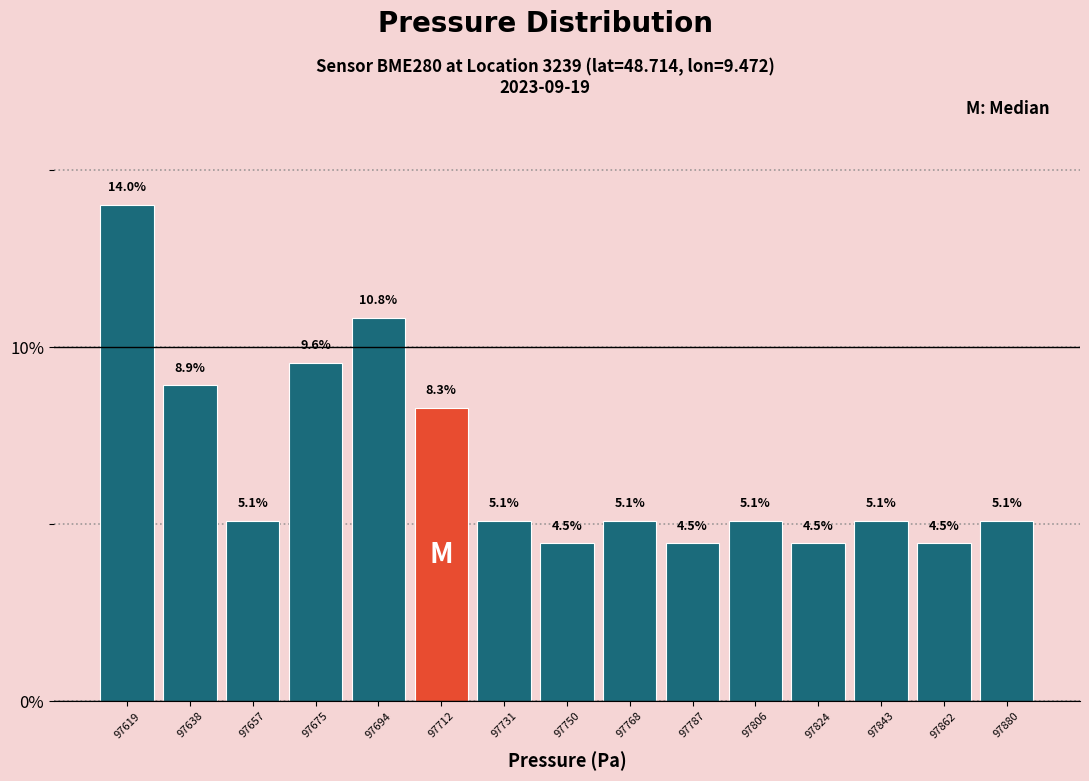

Reading left to right, transcribe this chart: for each bar, give the range it covers on the x-axis and its height. The bar edges are not printed on the chart, so give them approximately, as read against the axis.

97610 to 97630: 14.0
97630 to 97648: 8.9
97648 to 97666: 5.1
97666 to 97684: 9.6
97684 to 97704: 10.8
97704 to 97722: 8.3
97722 to 97740: 5.1
97740 to 97760: 4.5
97760 to 97778: 5.1
97778 to 97796: 4.5
97796 to 97816: 5.1
97816 to 97834: 4.5
97834 to 97852: 5.1
97852 to 97872: 4.5
97872 to 97890: 5.1